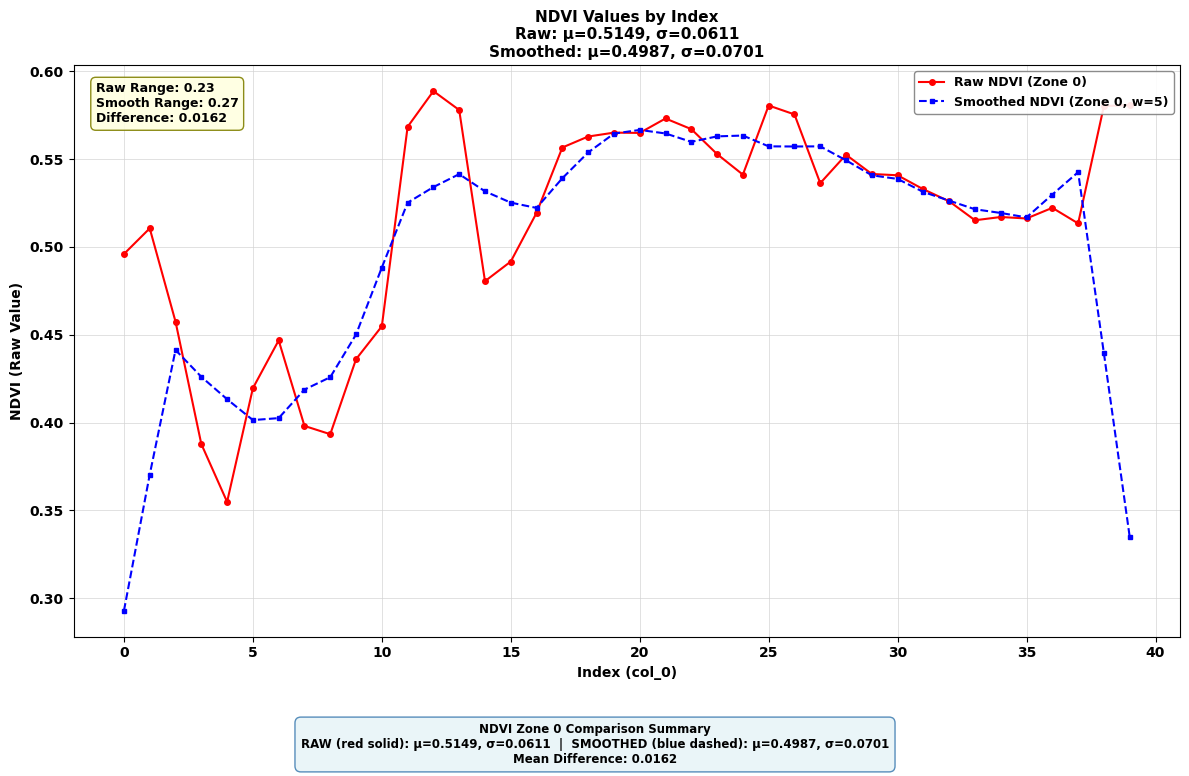

Which series has the widest spread of values?

Smoothed NDVI (Zone 0, w=5)